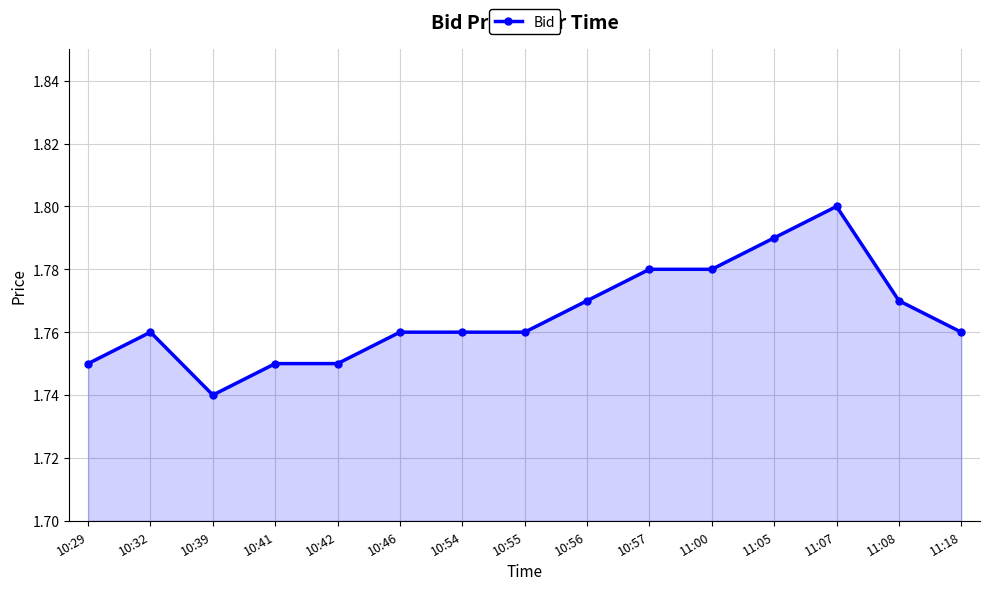

What is the label of the 2nd point from the right?

11:08